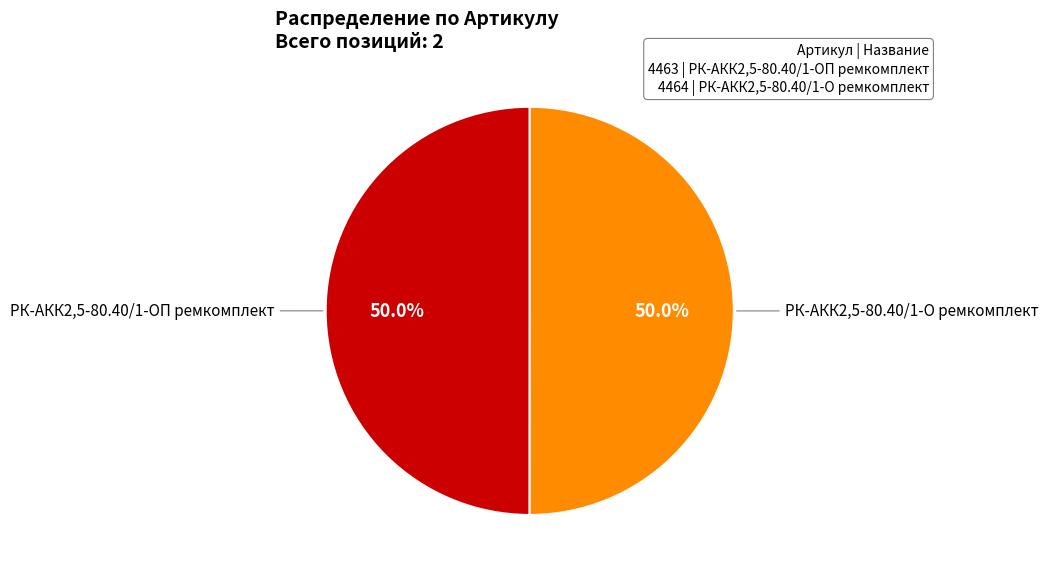

Which slice is the largest?

РК-АКК2,5-80.40/1-О ремкомплект